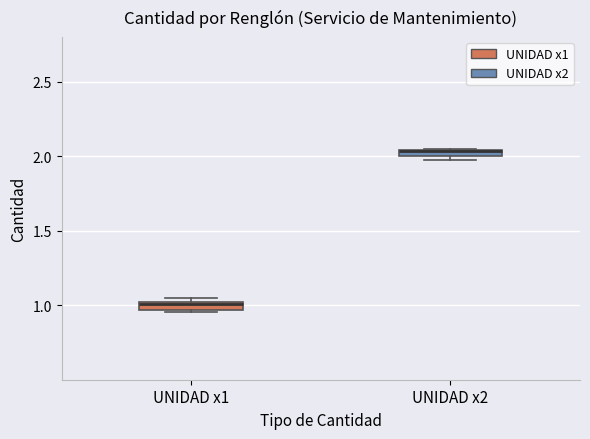

Where is the lower edge of the box for UNIDAD x2 on the y-axis? The values are not printed on the chart, so give them approximately, as read against the axis.

2.00